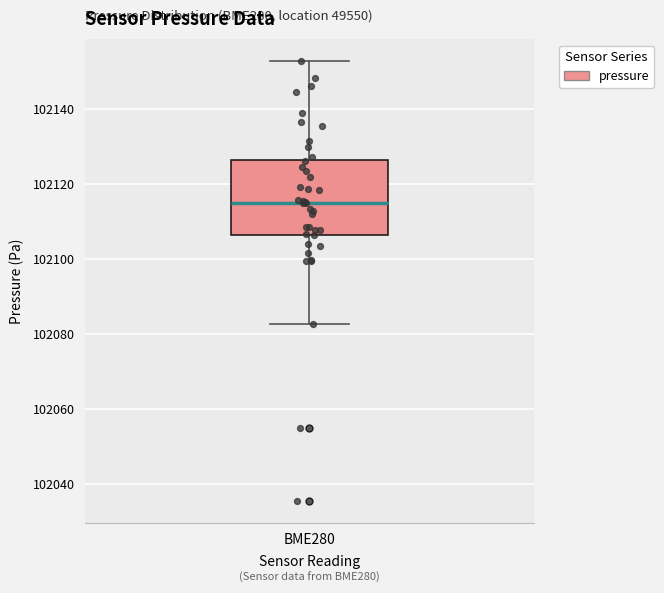

Transcribe this box plot: give where the median line is, the range the box spans, and where the two whiskers end, as read against the y-axis. The values are not printed on the chart, so give them approximately, as read against the axis.

median 102116, box 102106 to 102126, whiskers 102082 to 102152